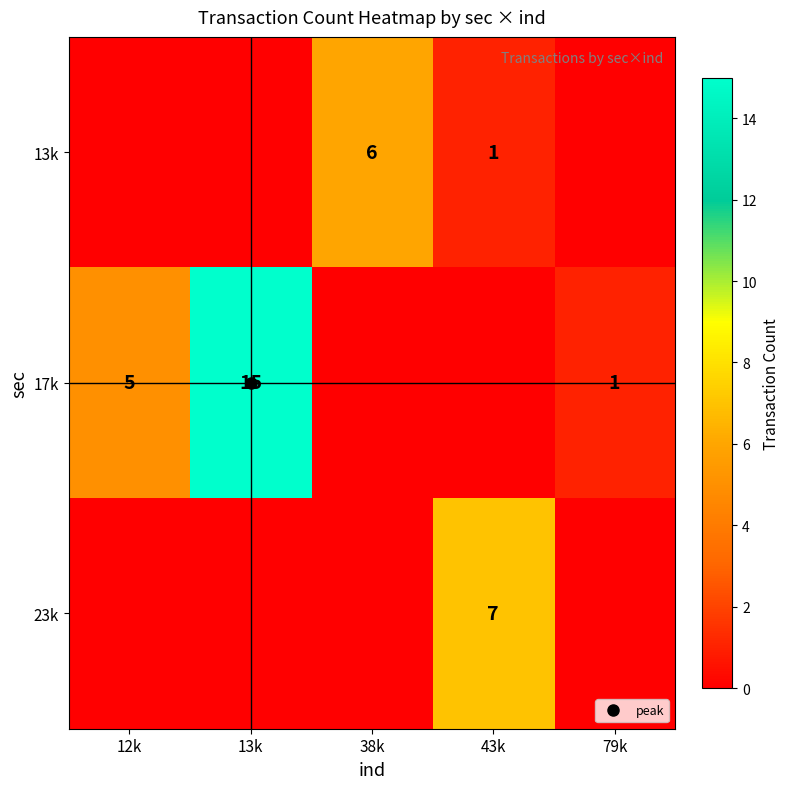

Count the number of categories in the chart.

5